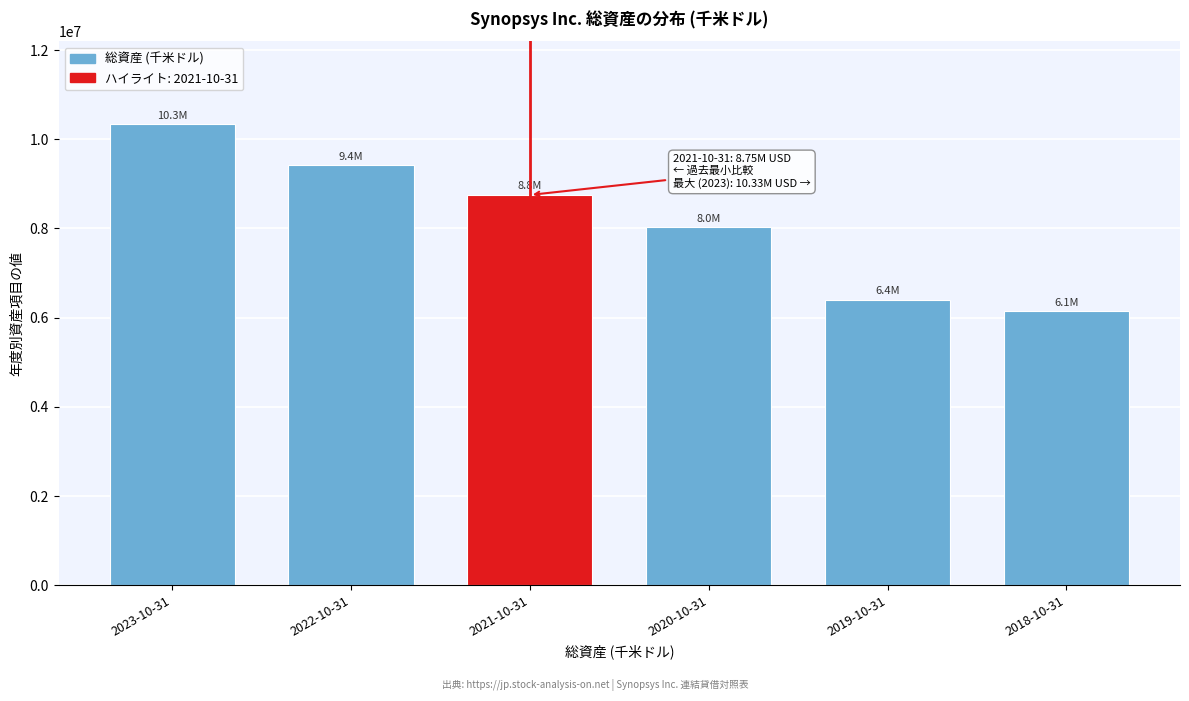

Reading left to right, extract all data points from this chart.

2023-10-31=10333131	2022-10-31=9418087	2021-10-31=8752260	2020-10-31=8030062	2019-10-31=6405160	2018-10-31=6145974